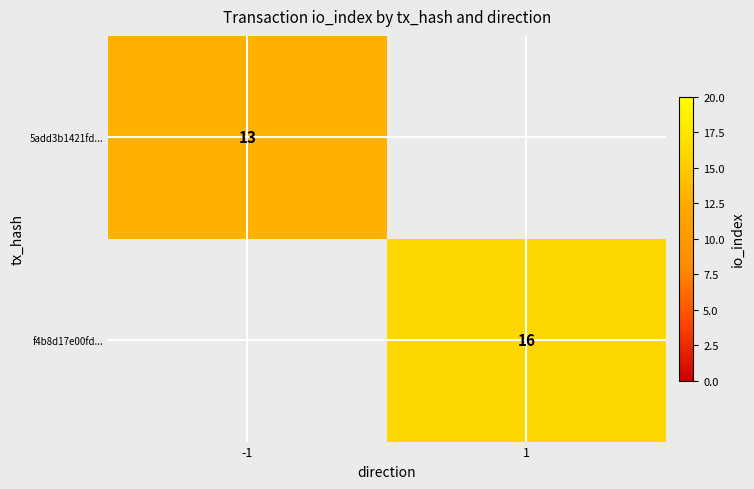

Count the number of data series in this chart.

2